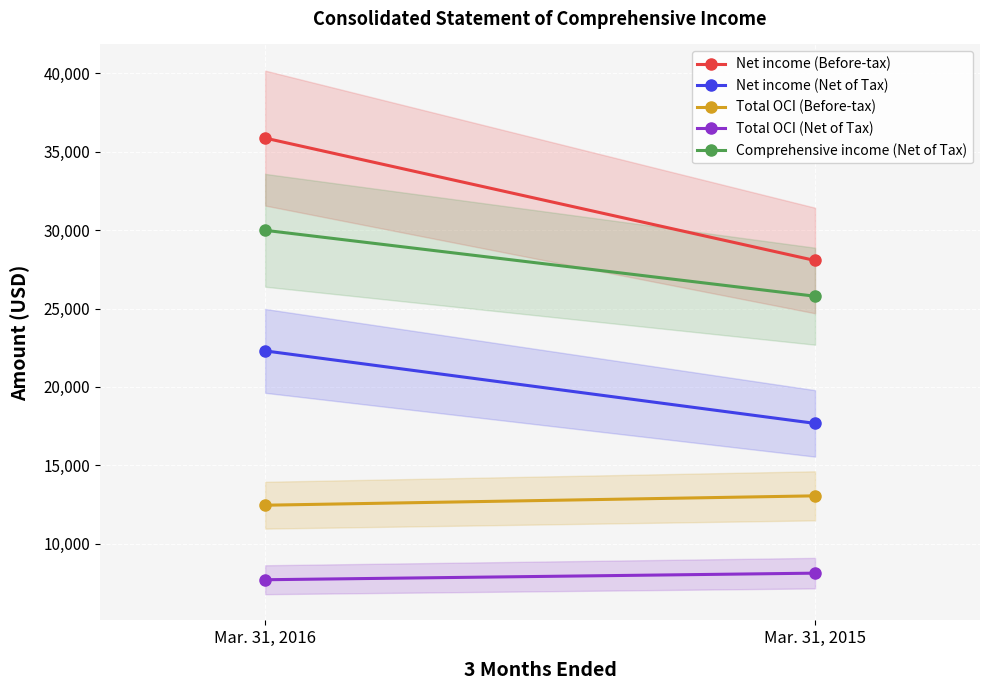

List the series in order of their overall mean, lowest first.

Total OCI (Net of Tax), Total OCI (Before-tax), Net income (Net of Tax), Comprehensive income (Net of Tax), Net income (Before-tax)